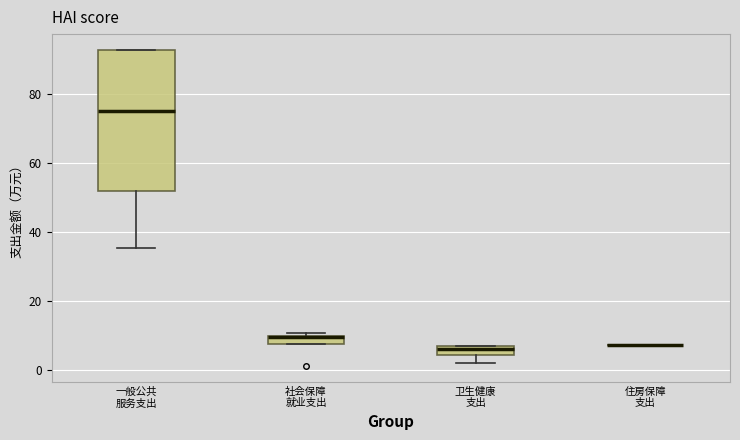

Which box is the tallest, from its lower edge to its upper edge?

一般公共 服务支出